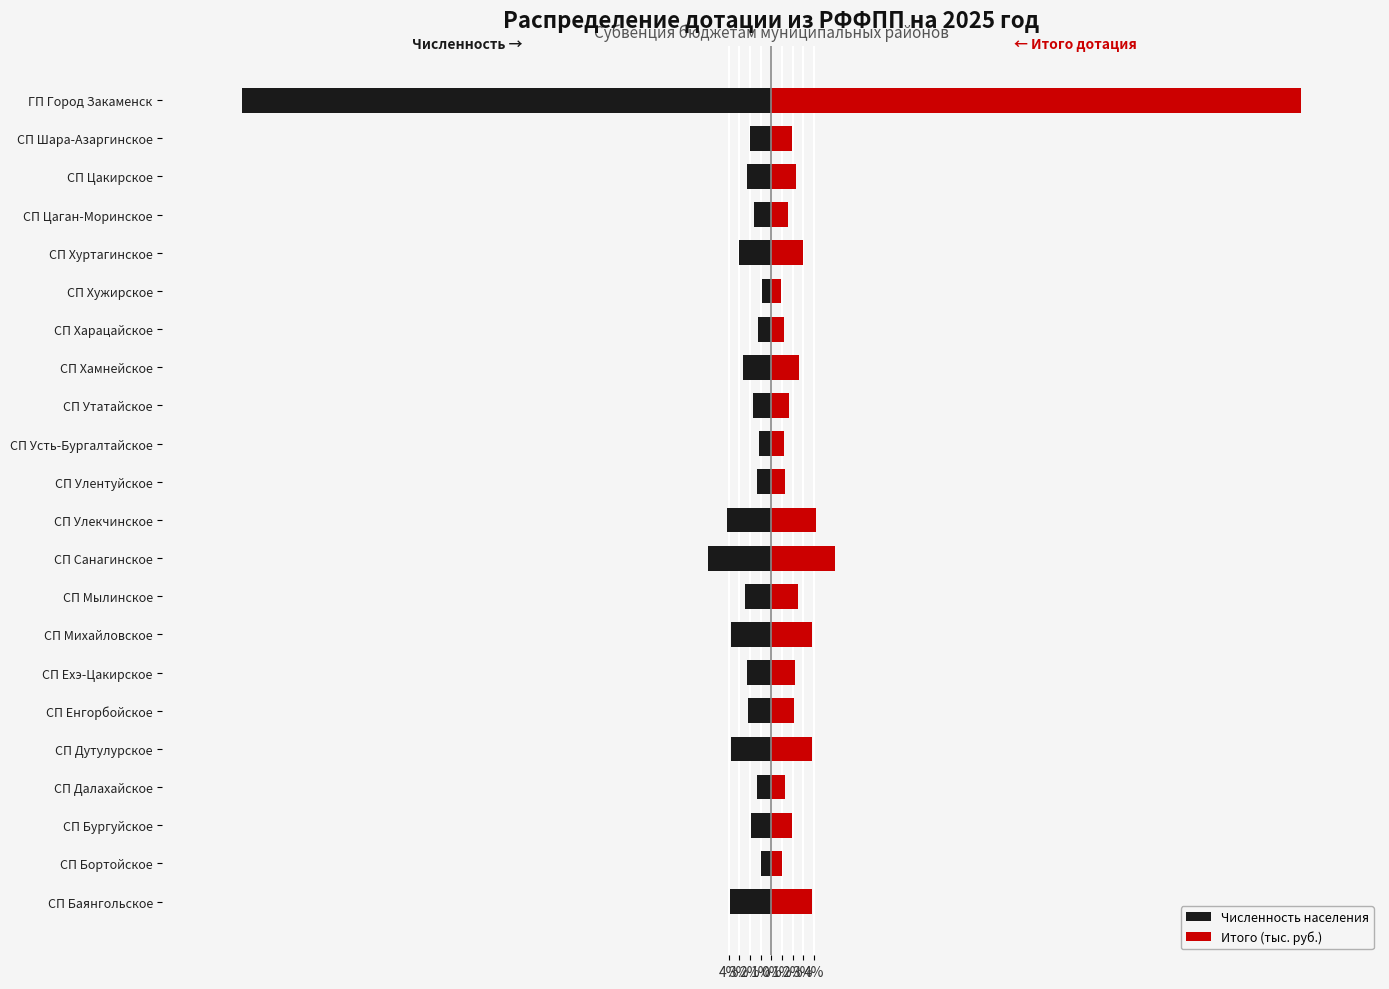

What is the difference between the second highest and minimum values in the Итого (тыс. руб.) series?

5.1